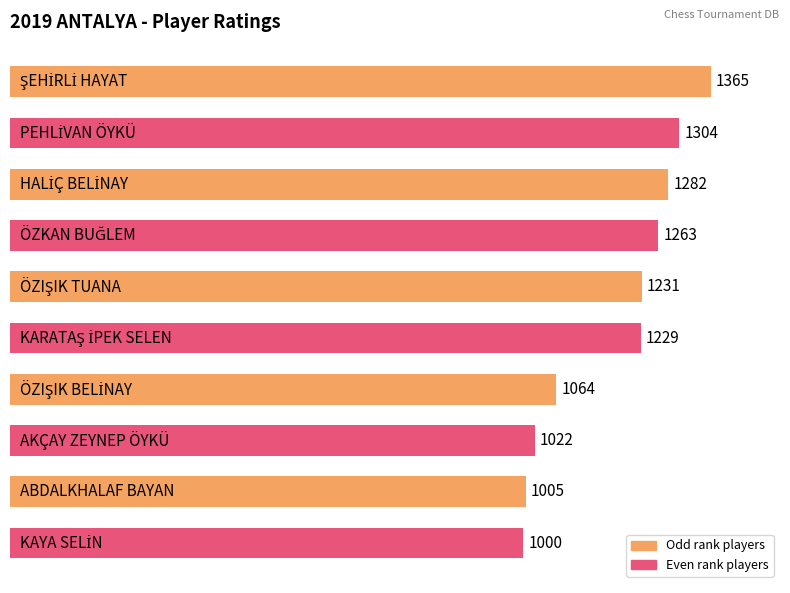

What is the value of the 10th bar from the top?

1000